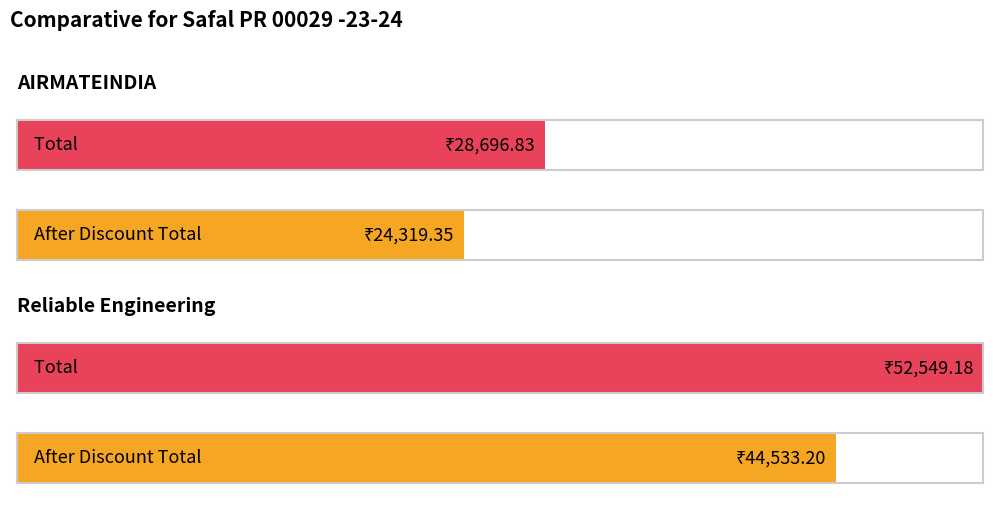

What is the average value of the AIRMATEINDIA series?

26508.1